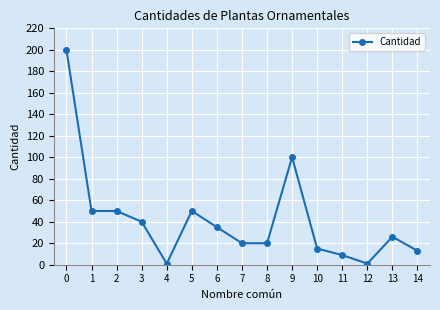

How many values are below 26?

7